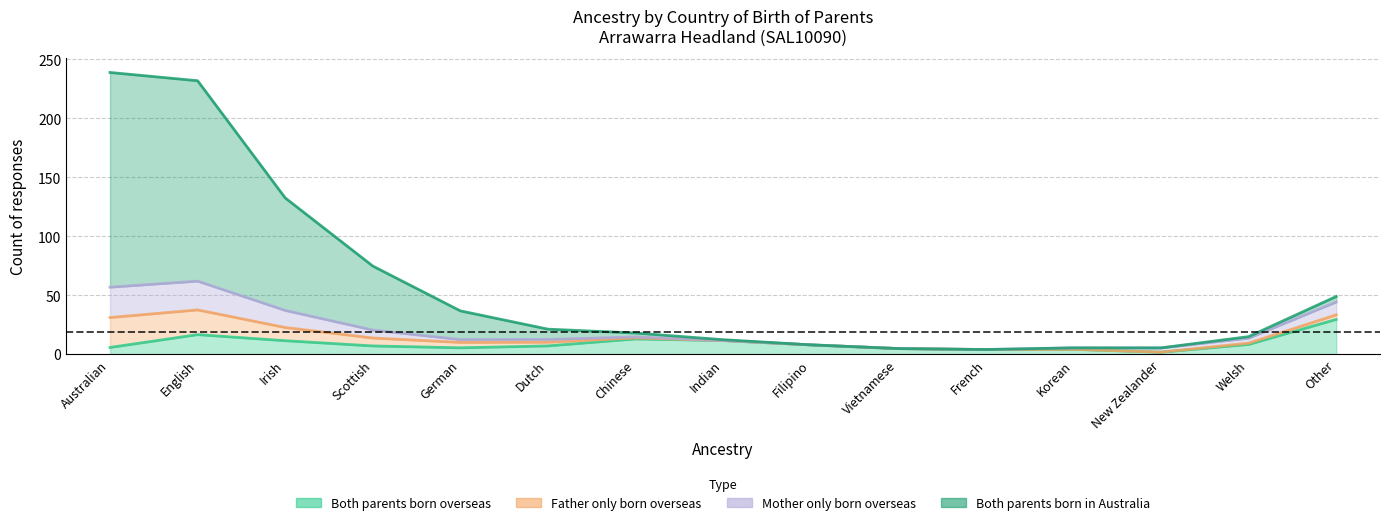

True or false: Father only born overseas and Both parents born overseas cross at least once.

True